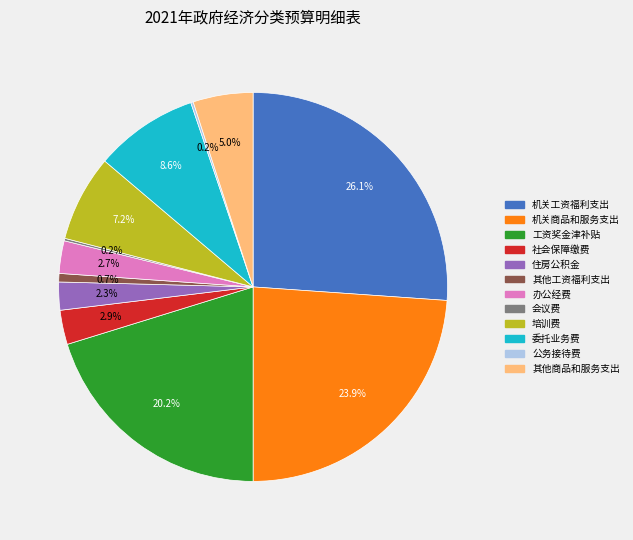

What is the total percentage of 机关商品和服务支出 and 其他商品和服务支出?

28.9%